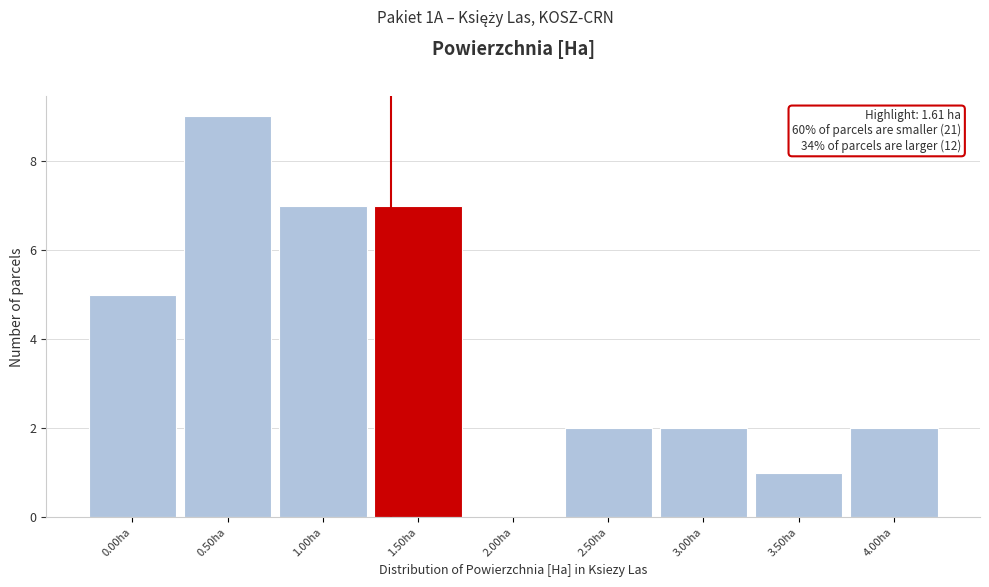

Reading left to right, what are all the values shown in this chart?

0.00ha=5	0.50ha=9	1.00ha=7	1.50ha=7	2.00ha=0	2.50ha=2	3.00ha=2	3.50ha=1	4.00ha=2